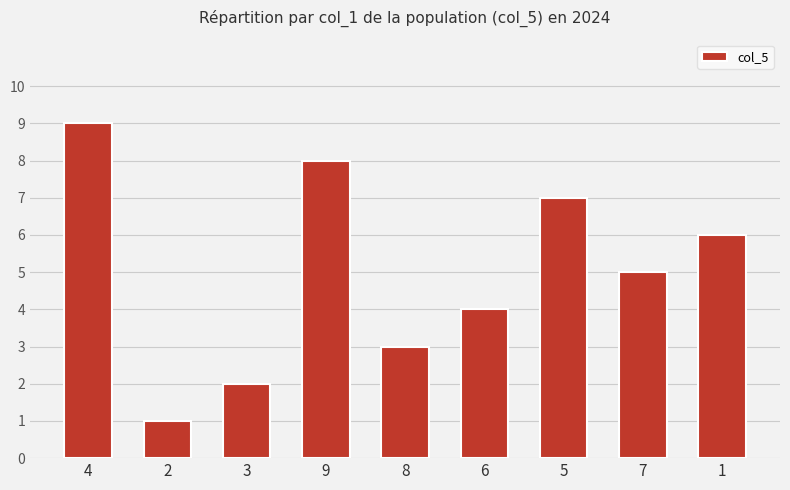

Rank the categories by value from lowest to highest.

2, 3, 8, 6, 7, 1, 5, 9, 4